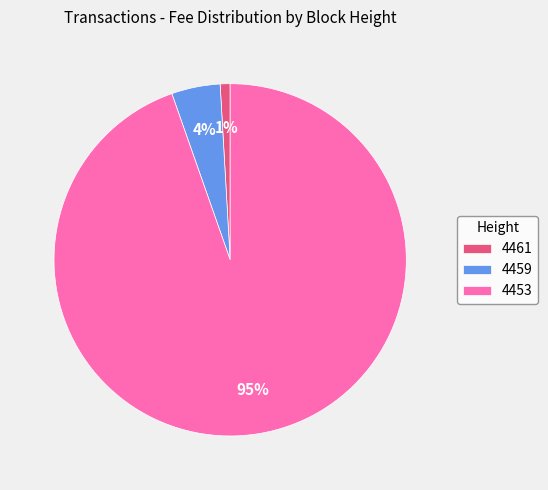

Which category has the biggest portion of the pie?

4453